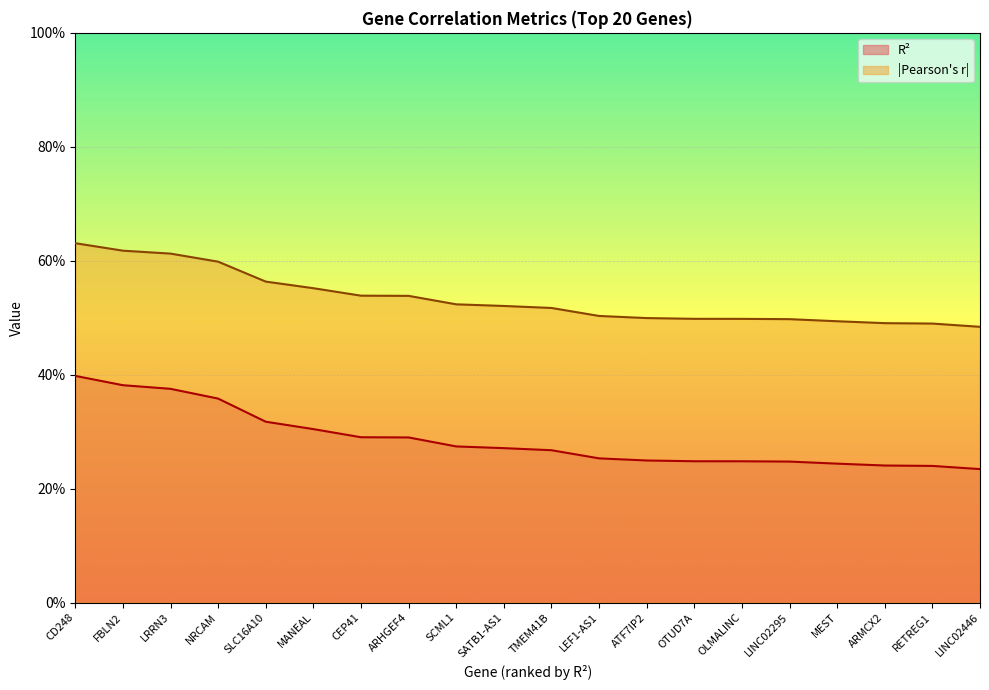

What position from the left is SLC16A10?

5